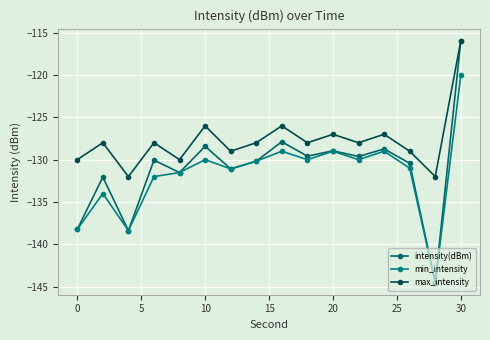

How many lines are shown in the chart?

3